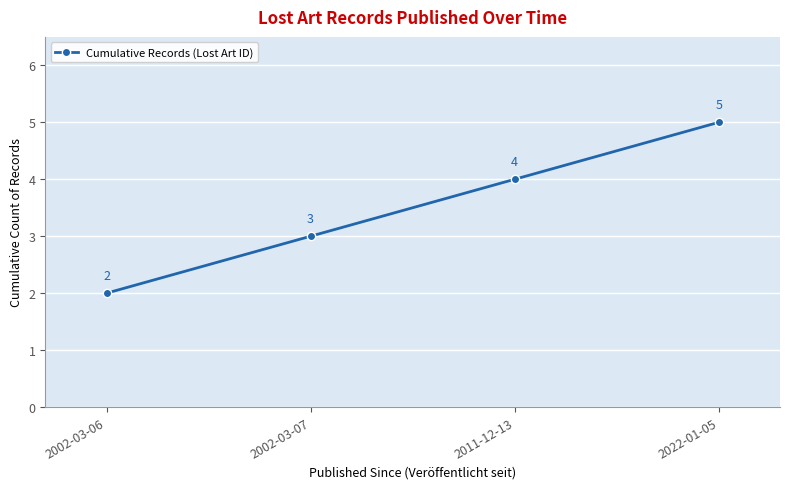

Does the chart display data point markers on the line(s)?

Yes